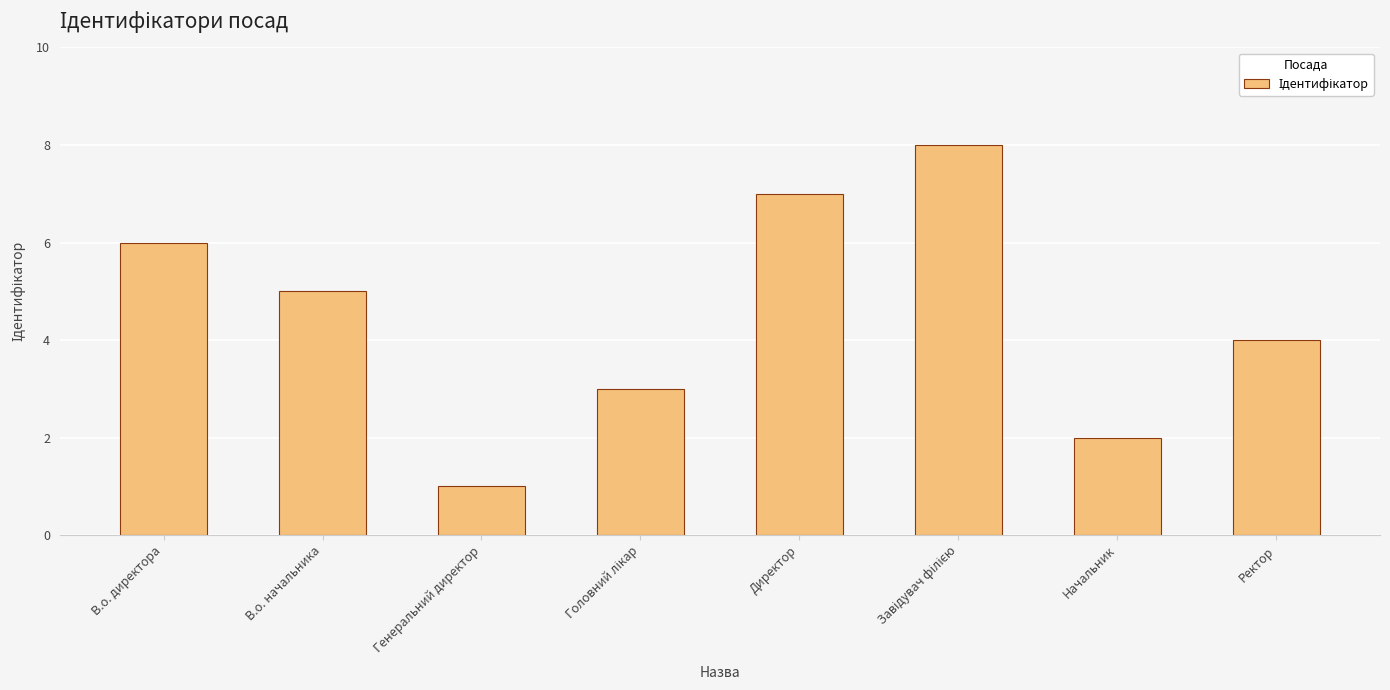

Approximately how many times larger is the value at Директор compared to В.о. начальника?

1.4